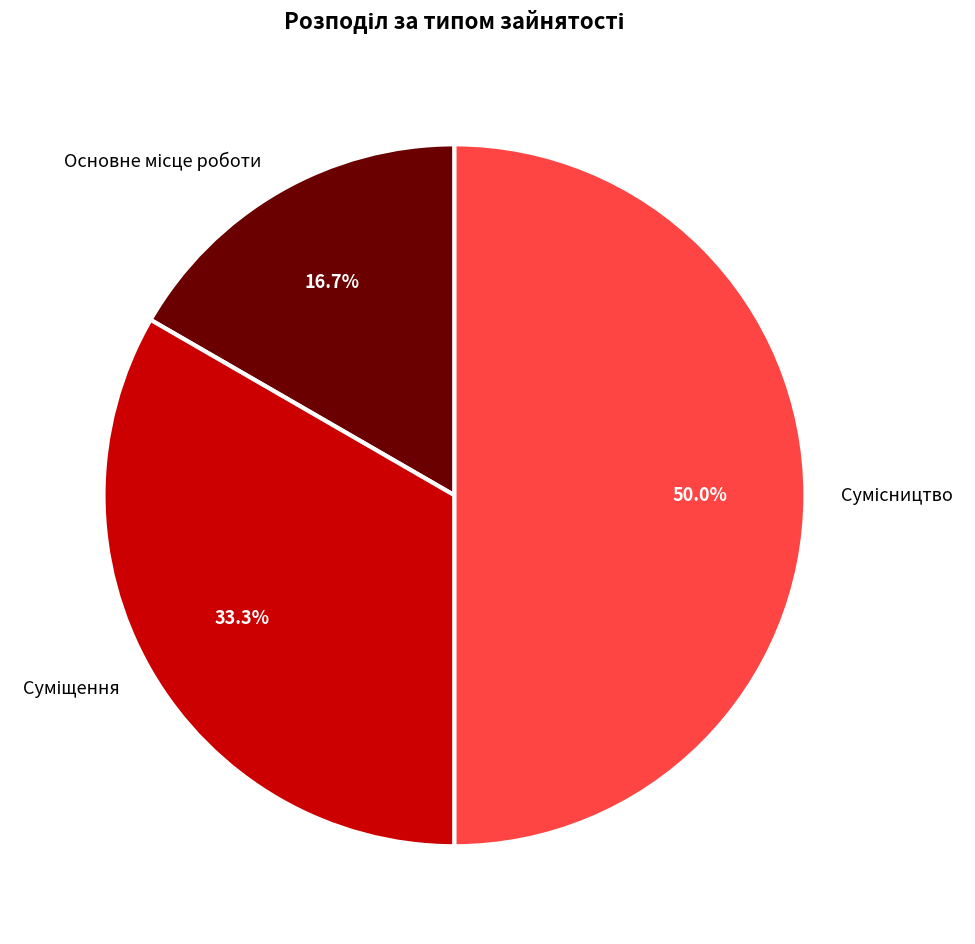

Count the number of slices in the pie.

3